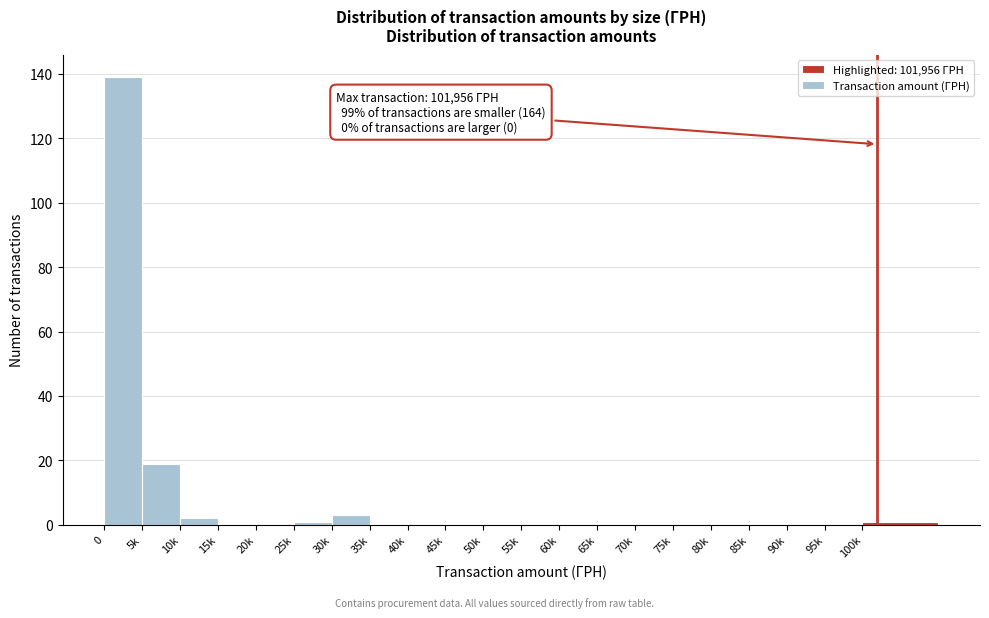

Reading right to left, list all the values displayed in this chart.

100k=1	95k=0	90k=0	85k=0	80k=0	75k=0	70k=0	65k=0	60k=0	55k=0	50k=0	45k=0	40k=0	35k=0	30k=3	25k=1	20k=0	15k=0	10k=2	5k=19	0=139